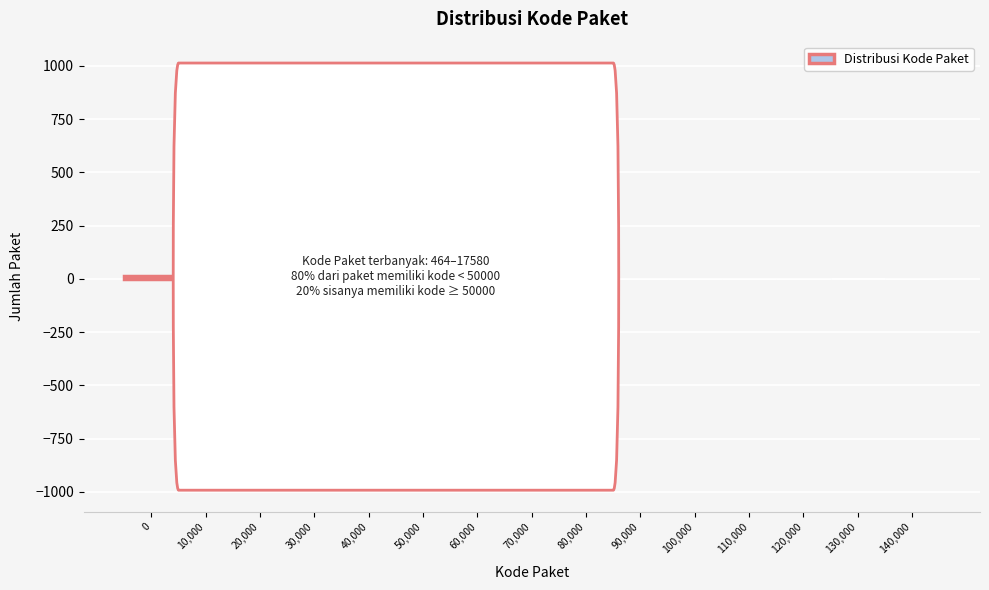

True or false: the data shows 1 at 50,000.

True